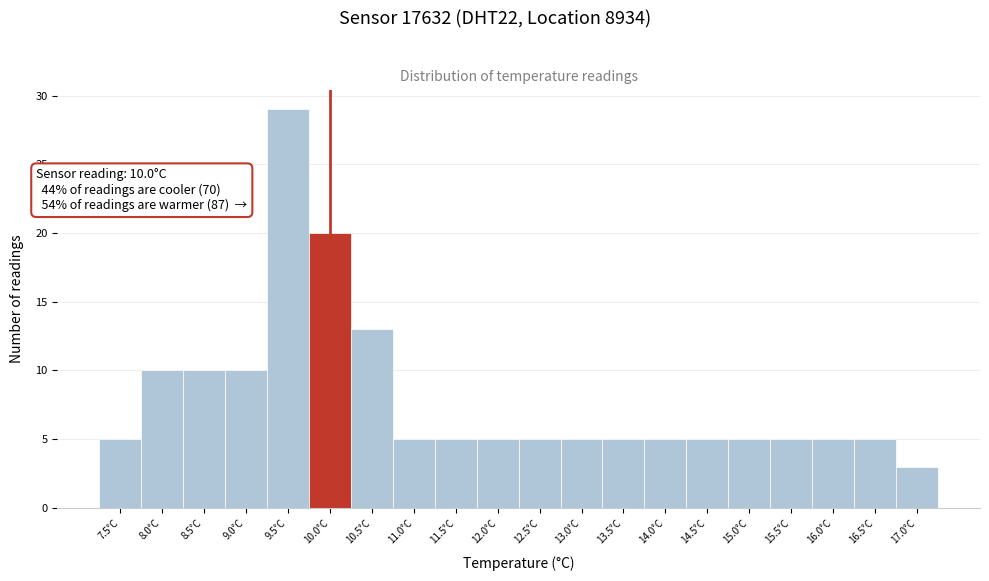

Over which range of the x-axis is the bar tallest?

9.25 to 9.75